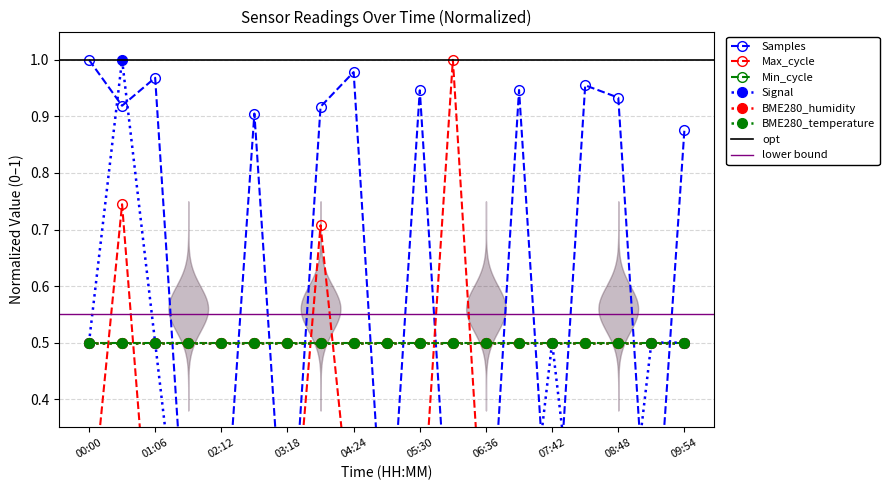

How many data points does each series have?

19